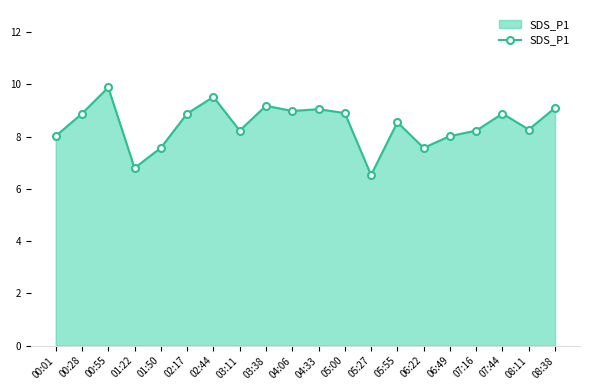

Approximately how many times larger is the value at 03:38 compared to 05:00?

1.0